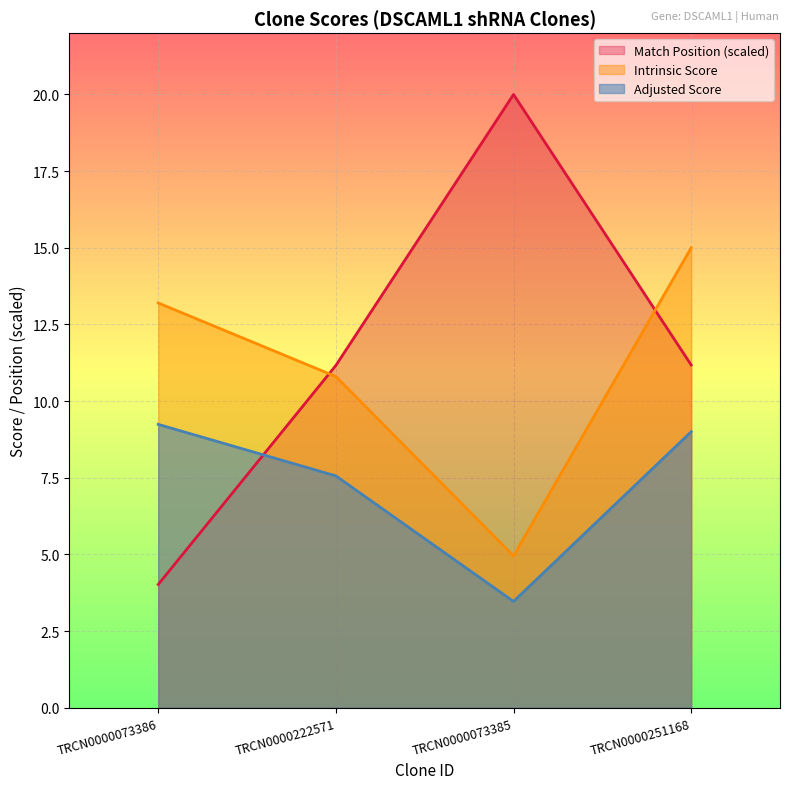

Where does the Adjusted Score series first go above 9?

TRCN0000073386